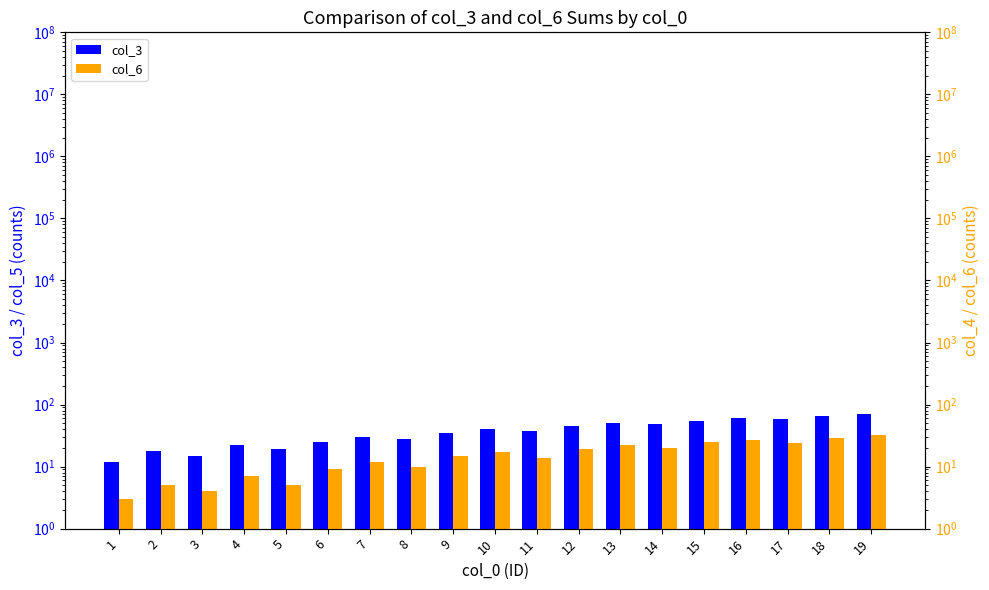

At which label is col_3 closest to 41?

10